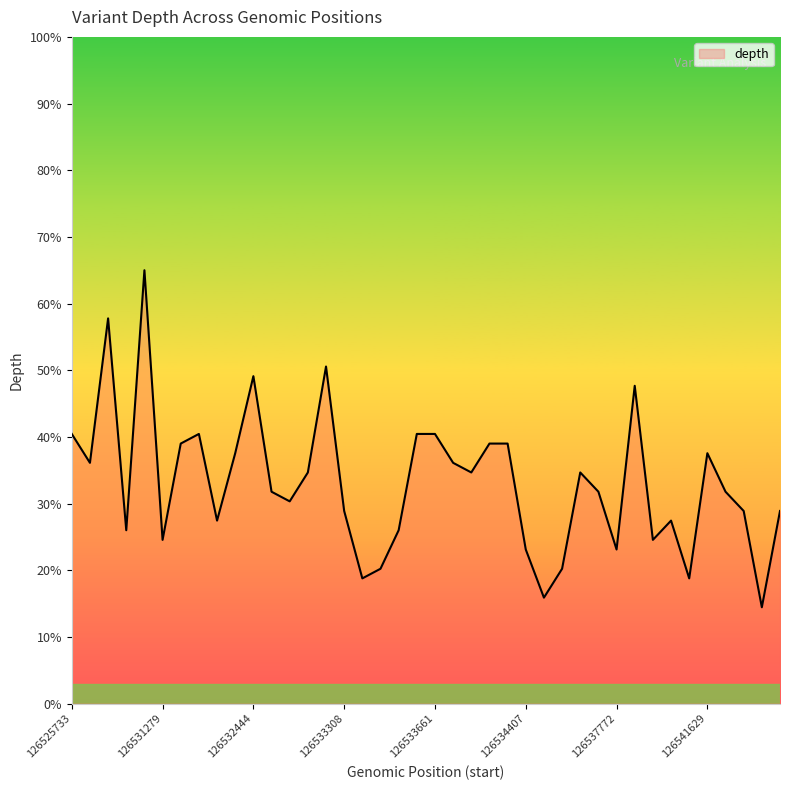

Reading right to left, transcribe all the data shown in this chart.

28.9	14.4	28.9	31.8	37.6	18.8	27.4	24.6	47.7	23.1	31.8	34.7	20.2	15.9	23.1	39.0	39.0	34.7	36.1	40.4	40.4	26.0	20.2	18.8	28.9	50.6	34.7	30.3	31.8	49.1	37.6	27.4	40.4	39.0	24.6	65.0	26.0	57.8	36.1	40.4